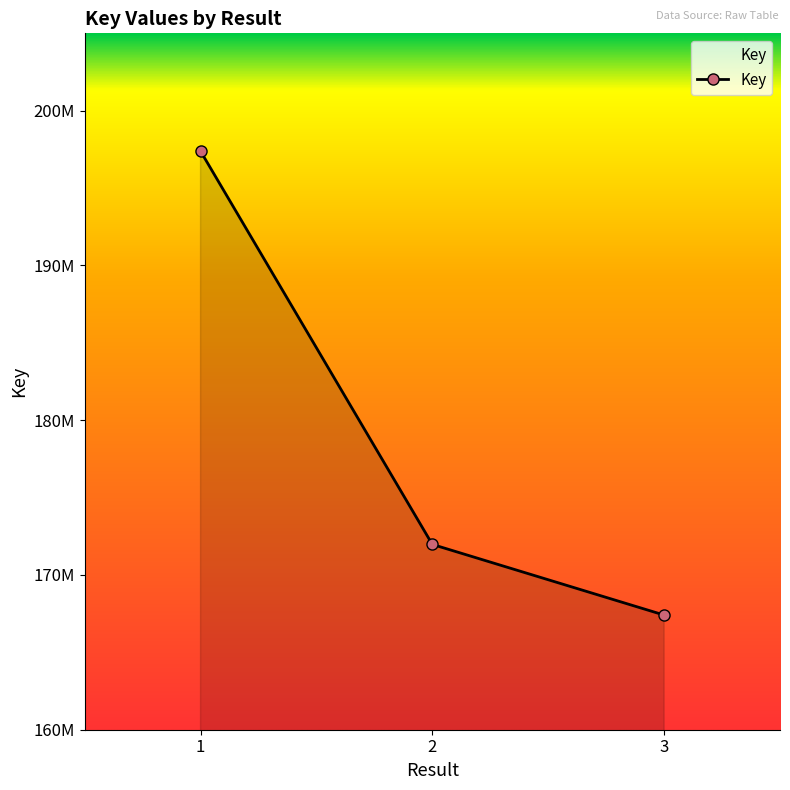

Reading left to right, what are all the values shown in this chart?

197387008	171973921	167409819